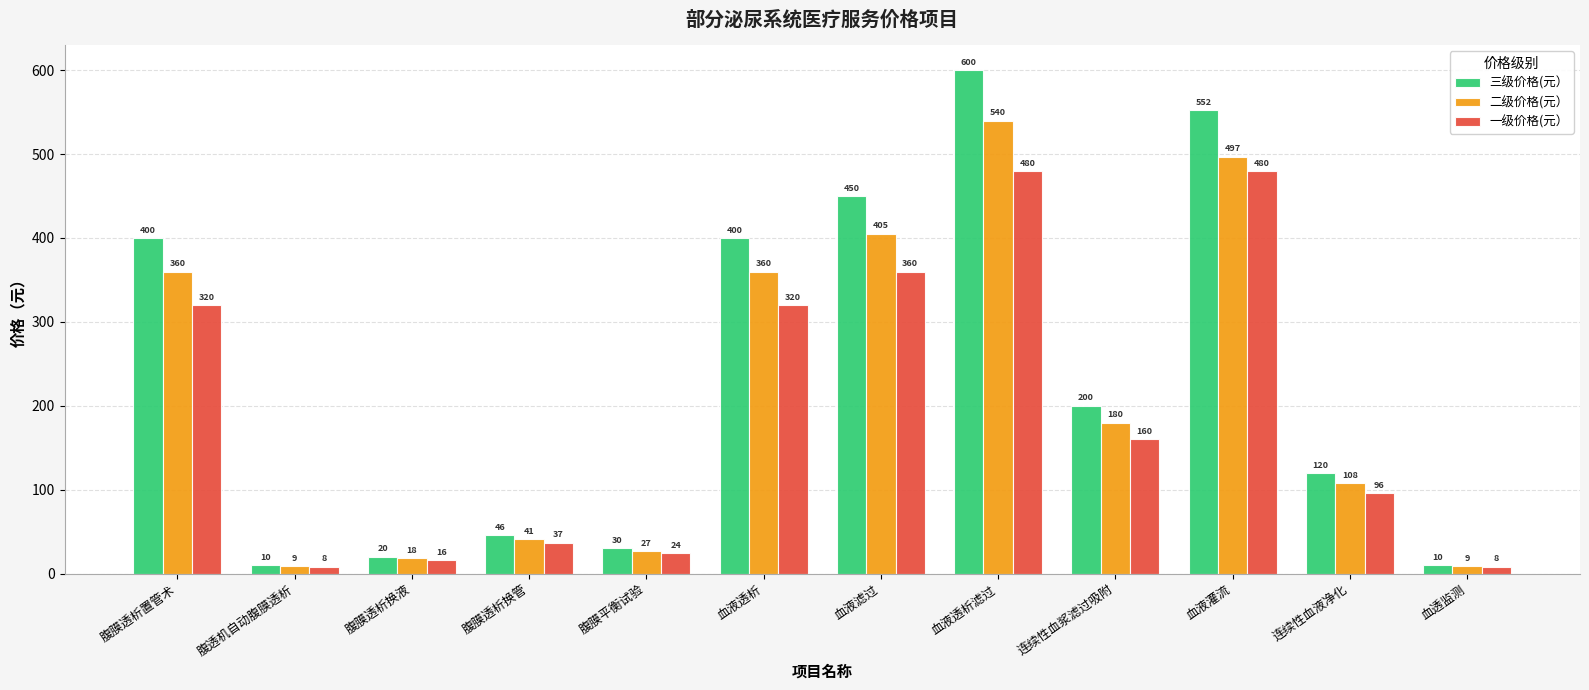

What is the approximate value of 一级价格(元） at 腹膜透析换液?

16.0